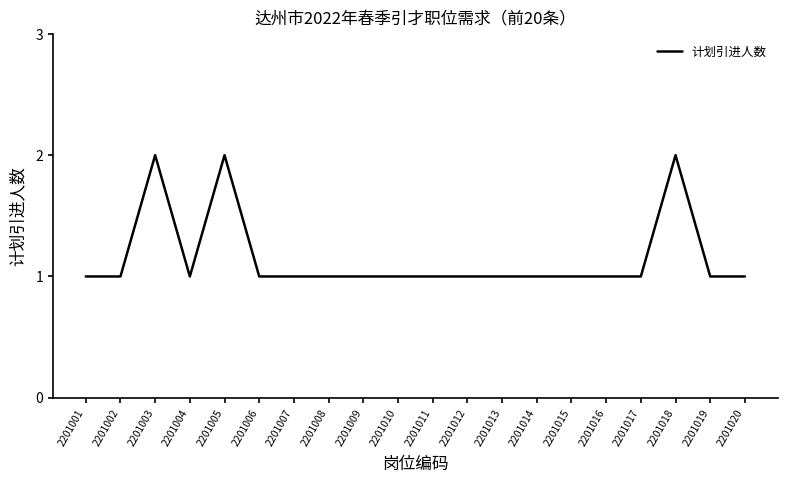

Reading left to right, what are all the values shown in this chart?

2201001=1	2201002=1	2201003=2	2201004=1	2201005=2	2201006=1	2201007=1	2201008=1	2201009=1	2201010=1	2201011=1	2201012=1	2201013=1	2201014=1	2201015=1	2201016=1	2201017=1	2201018=2	2201019=1	2201020=1